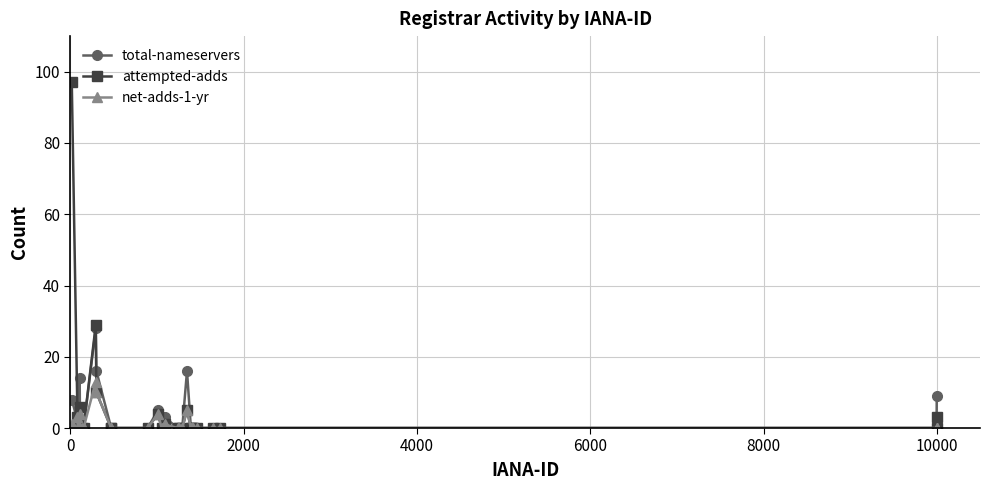

What is the greatest value displayed?

97